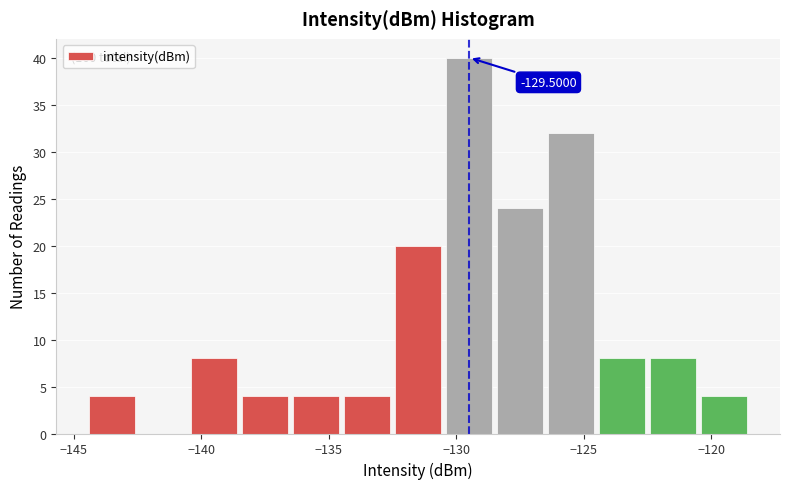

Over which range of the x-axis is the bar tallest?

-130.5 to -128.5